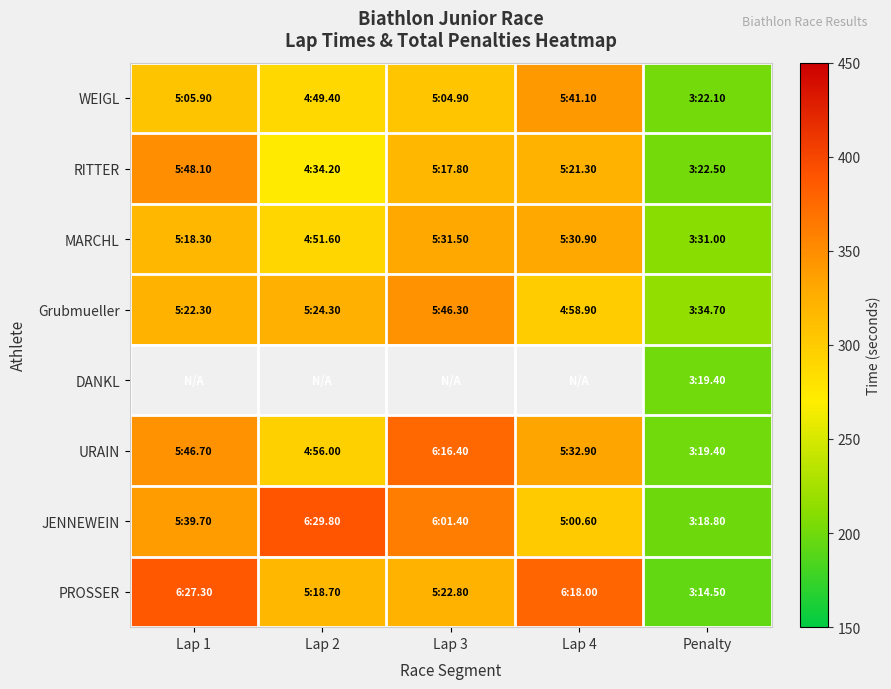

What is the lowest value of the Grubmueller series?

214.7